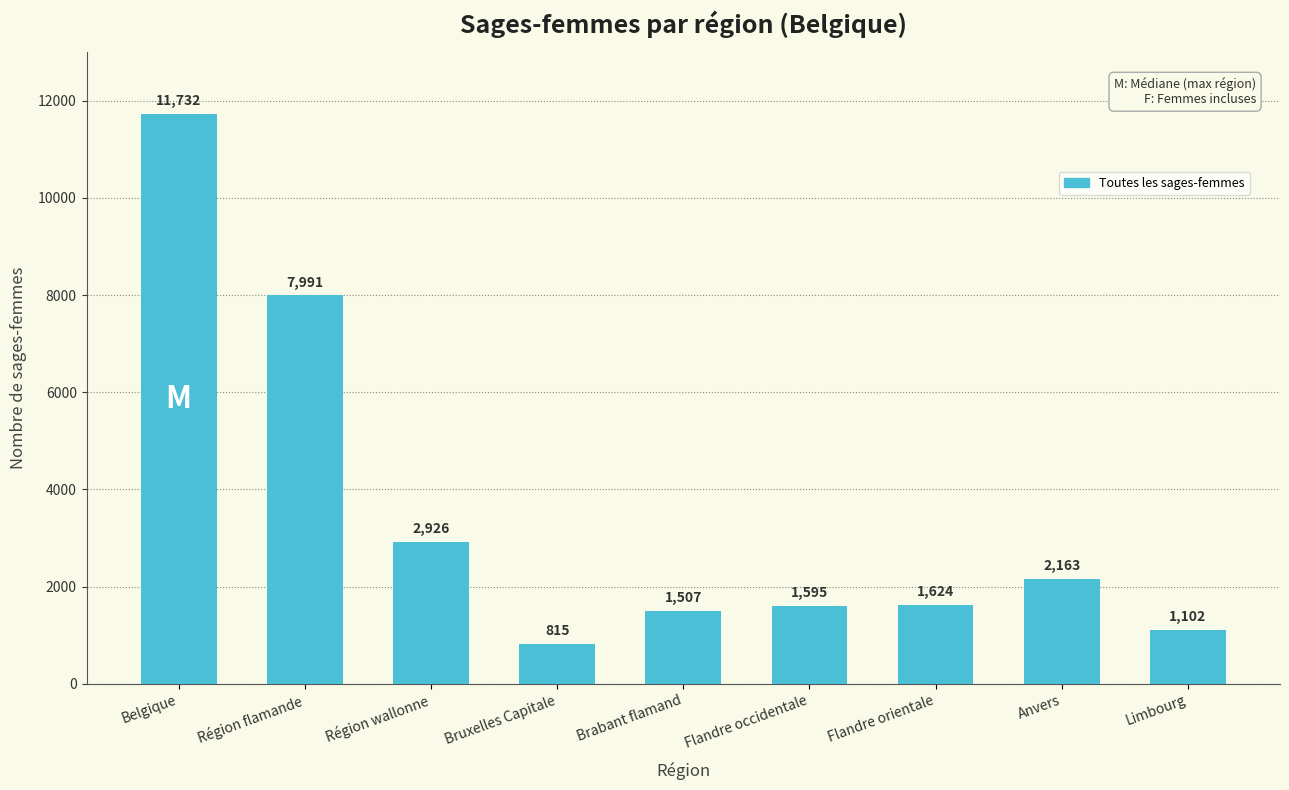

Reading left to right, list all the values displayed in this chart.

11732	7991	2926	815	1507	1595	1624	2163	1102